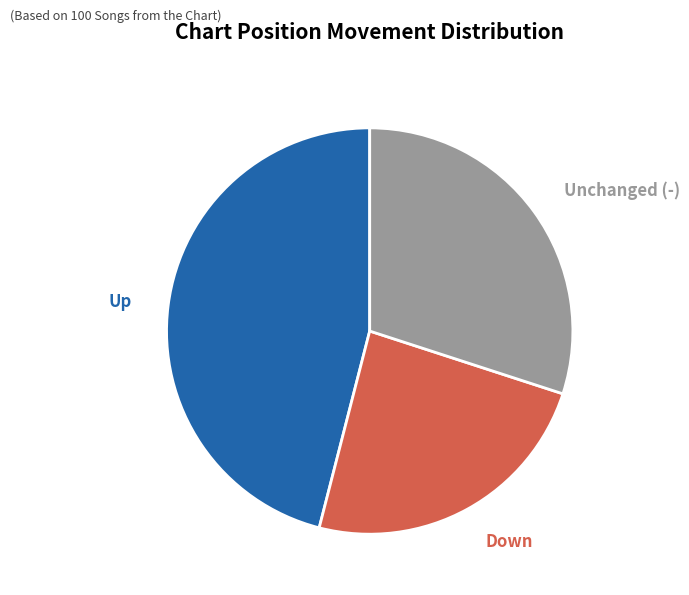

Is there any slice that represents more than half of the pie?

No